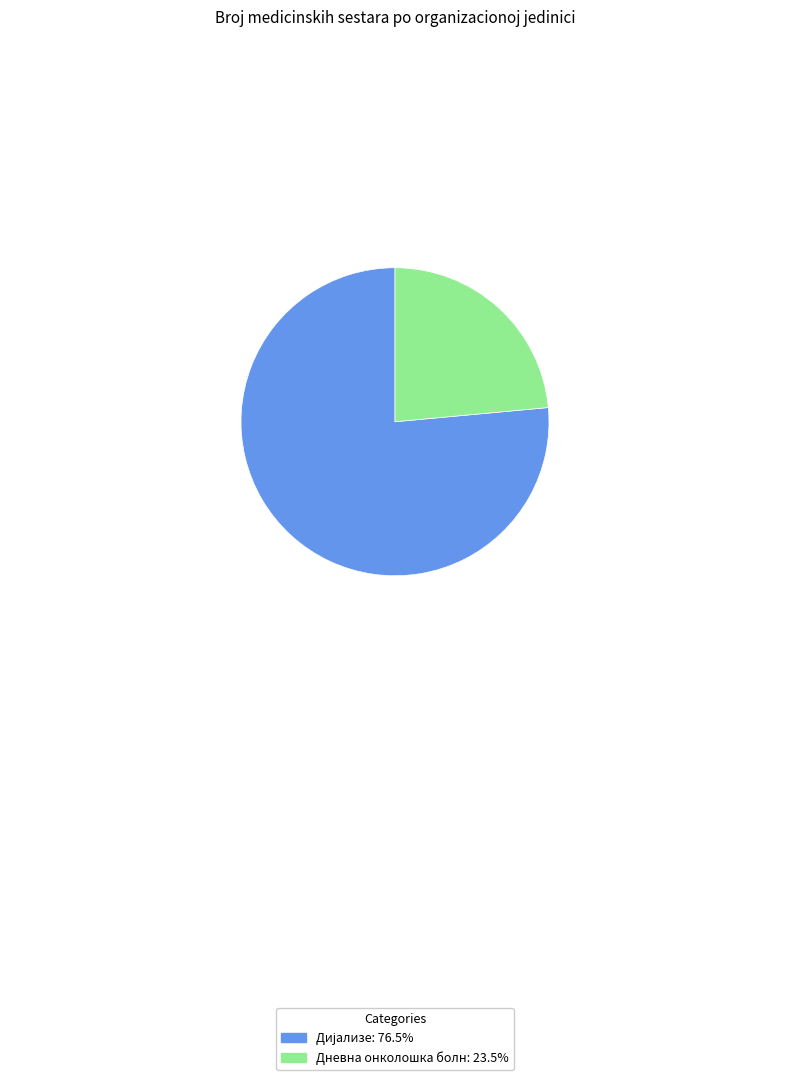

Does Дневна онколошка болн represent more than half of the total?

No